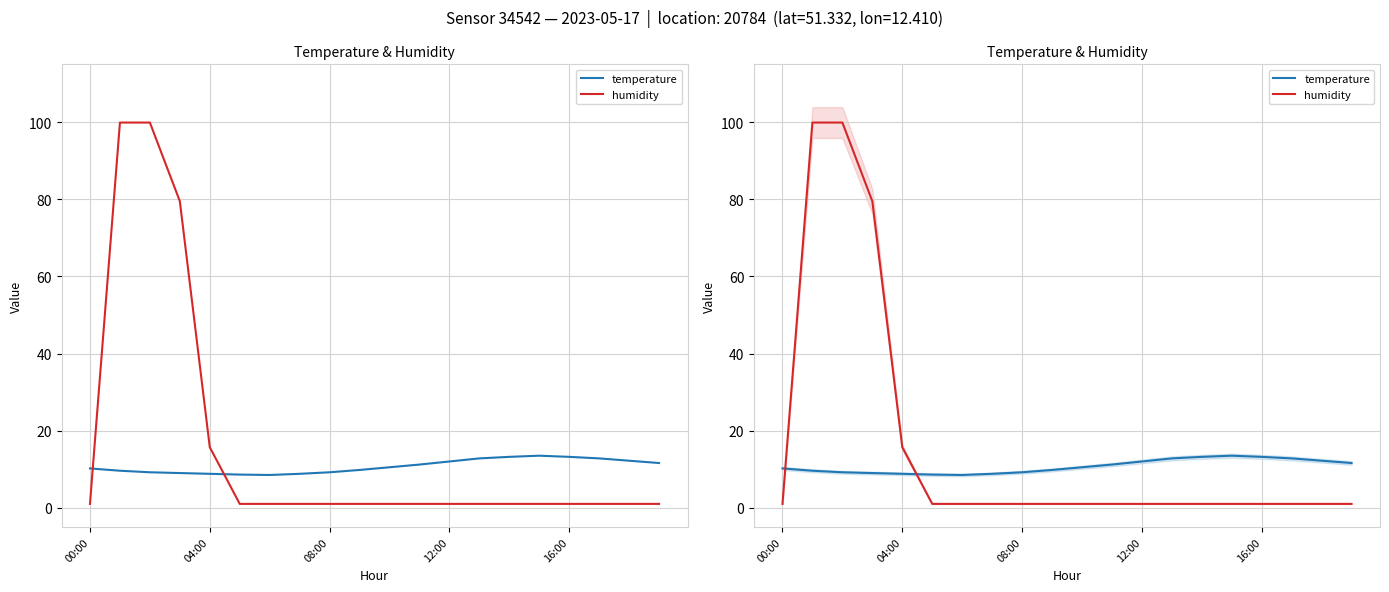

Reading left to right, transcribe all the data shown in this chart.

temperature: 10.2	9.6	9.2	9.0	8.8	8.6	8.5	8.8	9.2	9.8	10.5	11.2	12.0	12.8	13.2	13.5	13.2	12.8	12.2	11.6
humidity: 1.0	99.9	99.9	79.5	15.7	1.0	1.0	1.0	1.0	1.0	1.0	1.0	1.0	1.0	1.0	1.0	1.0	1.0	1.0	1.0